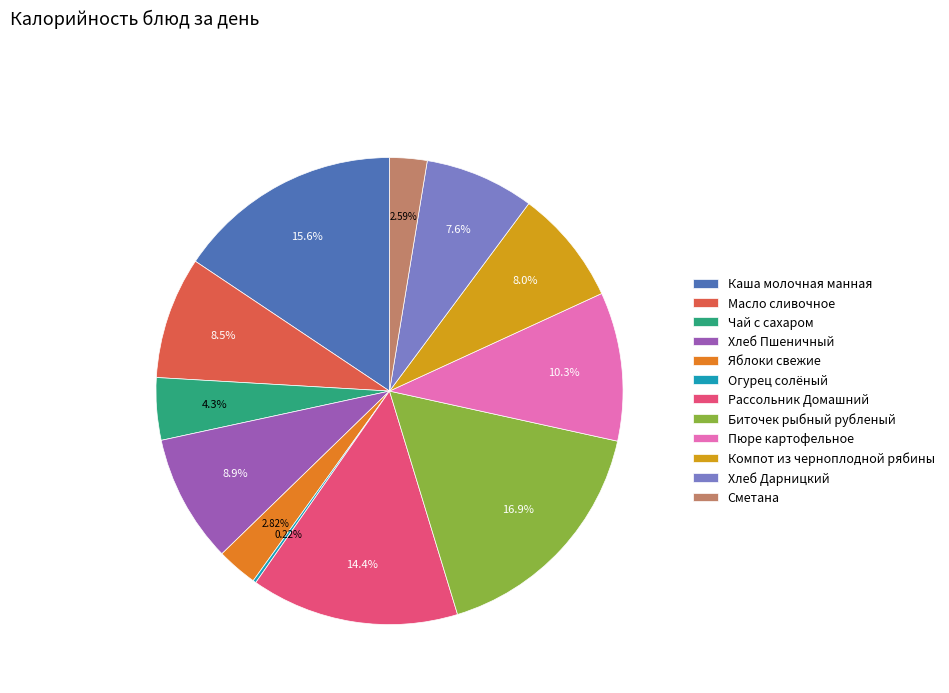

Is there any slice that represents more than half of the pie?

No